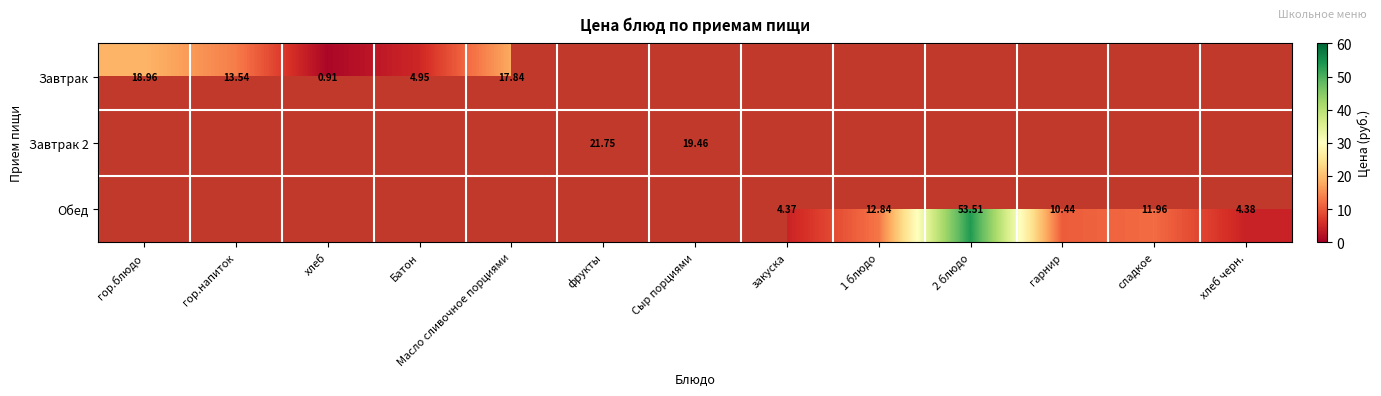

What is the difference between the maximum and minimum values in the Обед series?

53.5